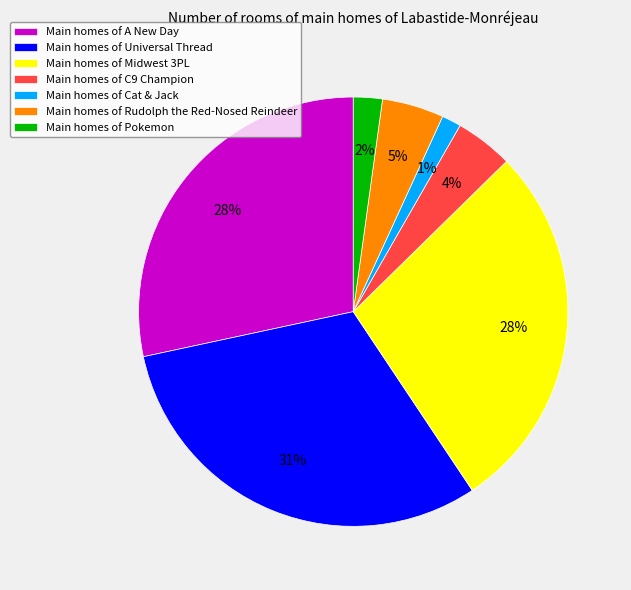

Is there a majority slice in this chart?

No